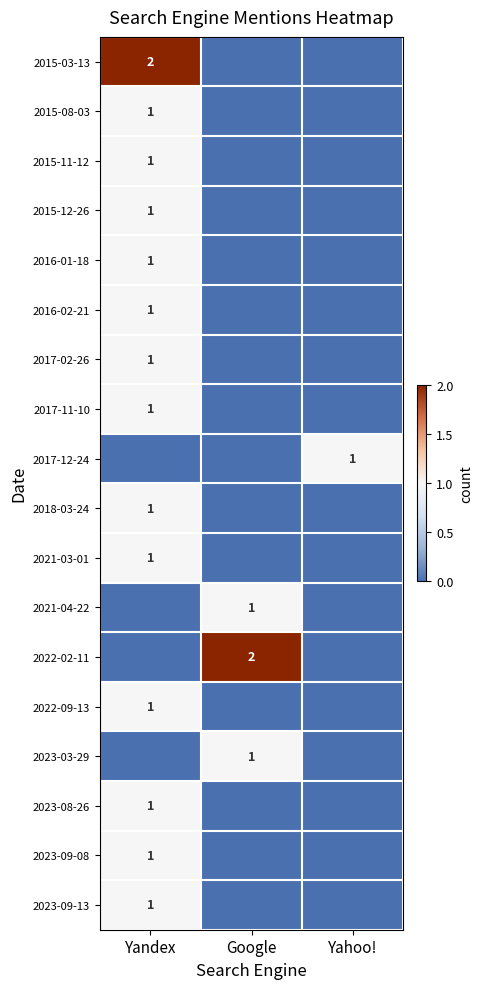

At which category does the chart reach its peak across all series?

Yandex